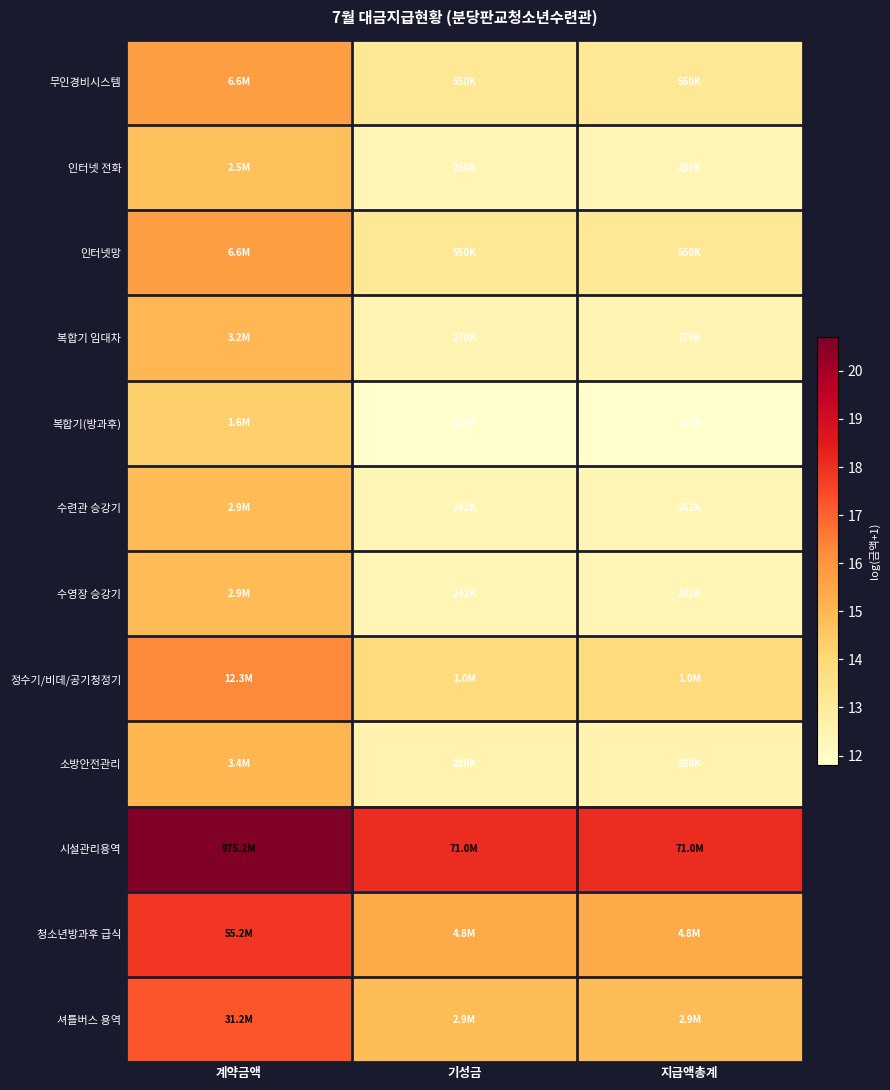

What is the greatest value displayed?

20.7